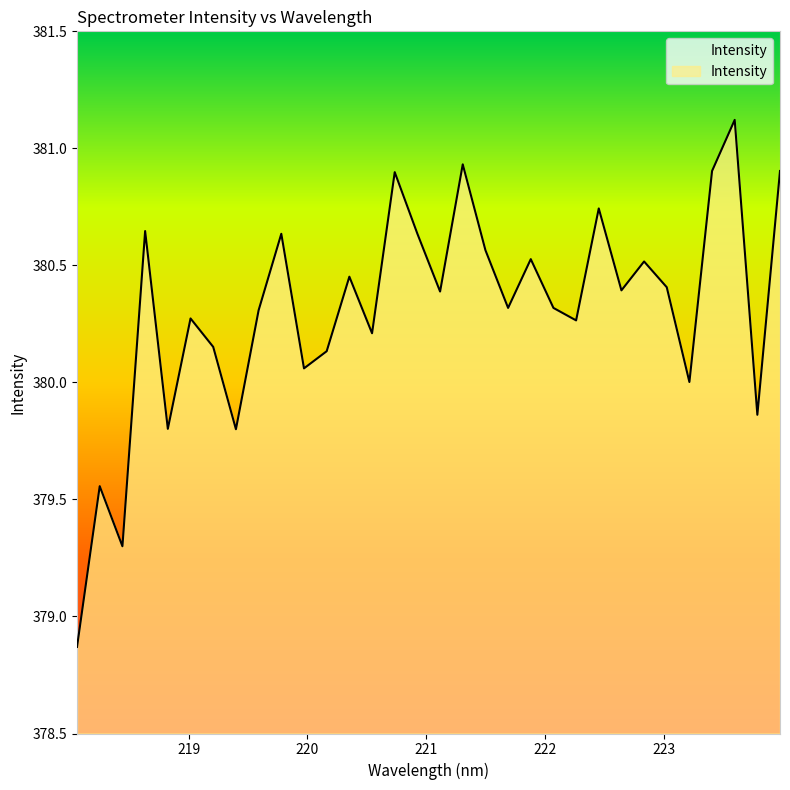

What is the sum of all values?

12169.9